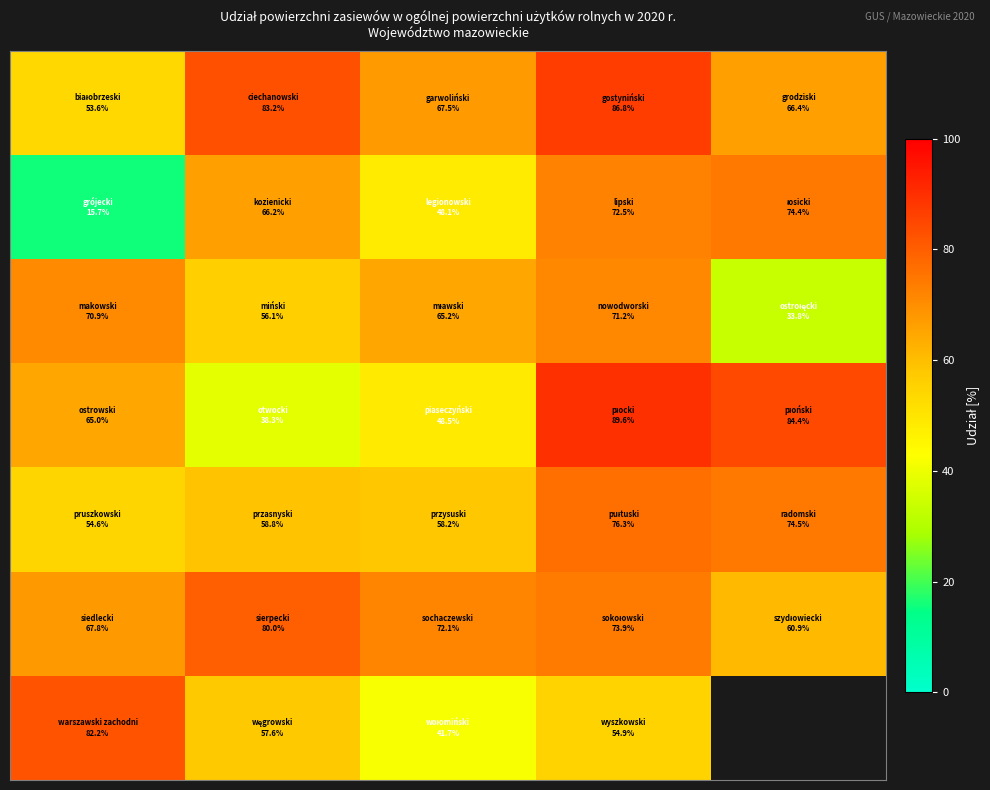

Between 0 and 2, which is larger?

2